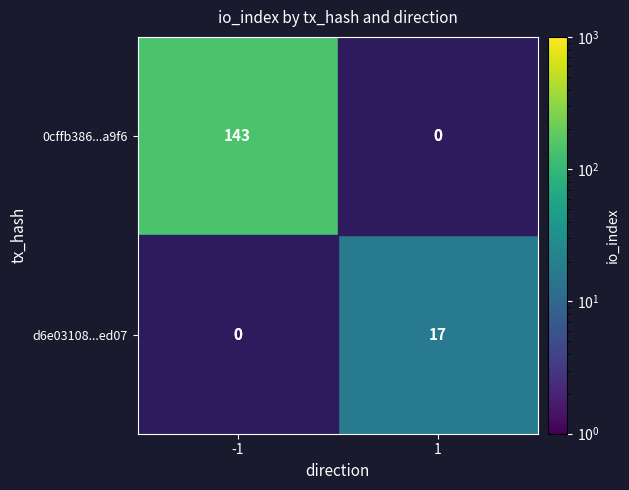

True or false: 0cffb386...a9f6 has a value of 143 at -1.

True